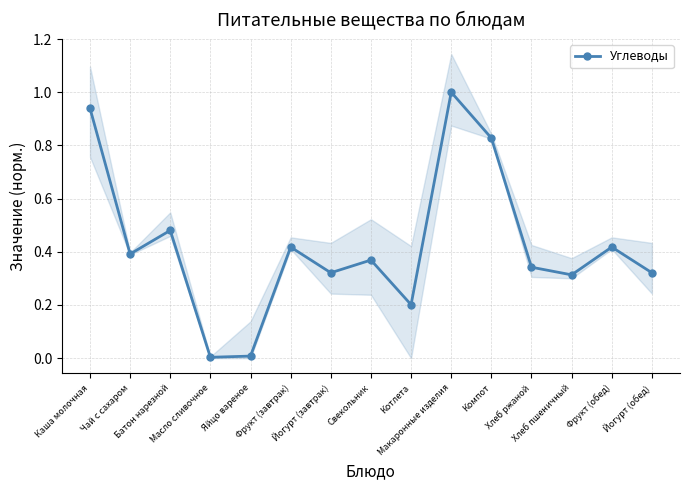

True or false: there are more than 1 points higher than both neighbors.

True